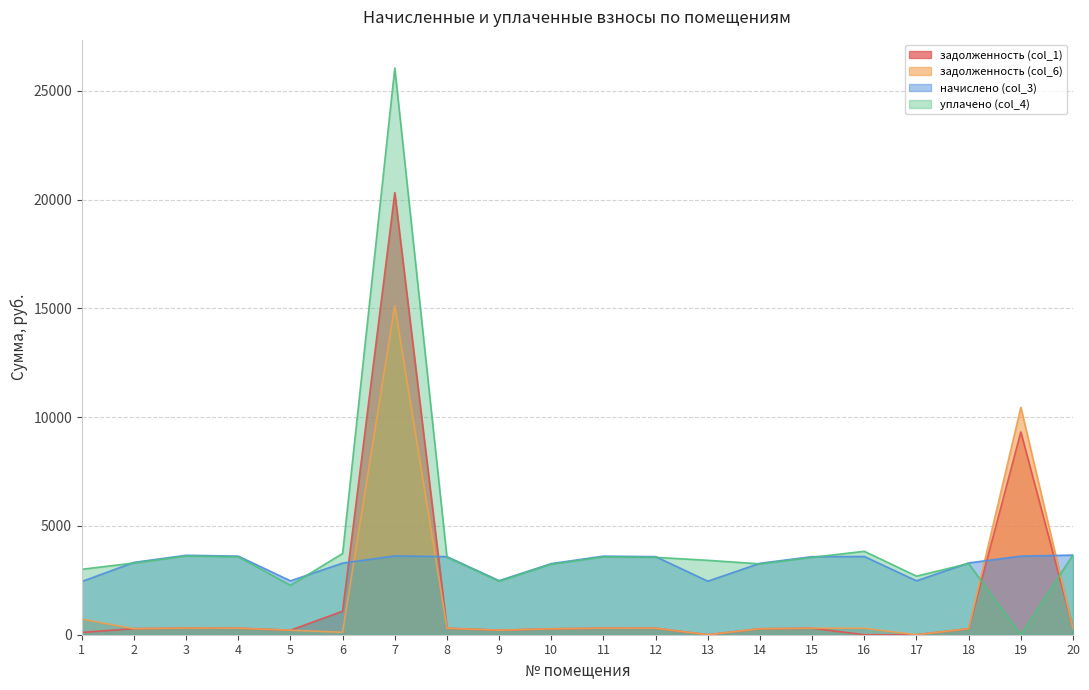

Which series has the largest total across all categories?

уплачено (col_4)